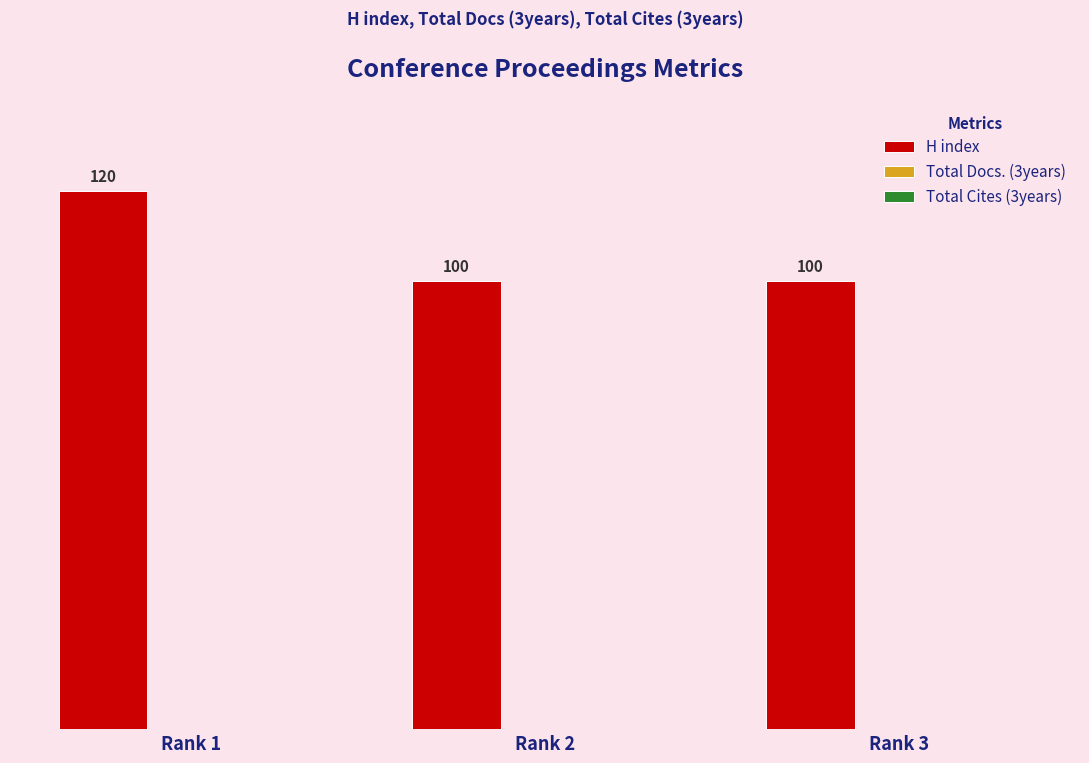

Count the number of data series in this chart.

1